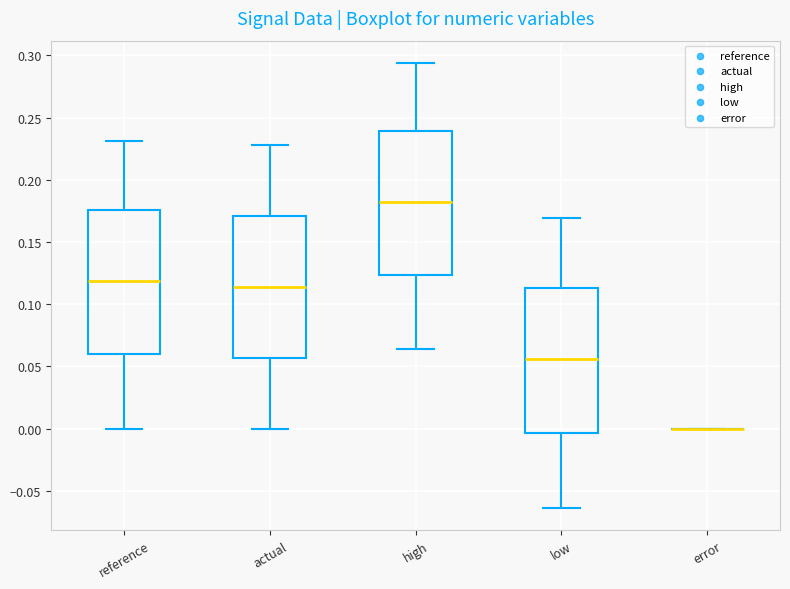

Reading left to right, transcribe this box plot: for each box, give where its median line is, the range the box spans, and where its two whiskers end, as read against the y-axis. The values are not printed on the chart, so give them approximately, as read against the axis.

reference: median 0.120, box 0.060 to 0.175, whiskers 0.000 to 0.230
actual: median 0.115, box 0.055 to 0.170, whiskers 0.000 to 0.230
high: median 0.180, box 0.125 to 0.240, whiskers 0.065 to 0.295
low: median 0.055, box -0.005 to 0.115, whiskers -0.065 to 0.170
error: box collapsed to a line at 0.000, whiskers 0.000 to 0.000